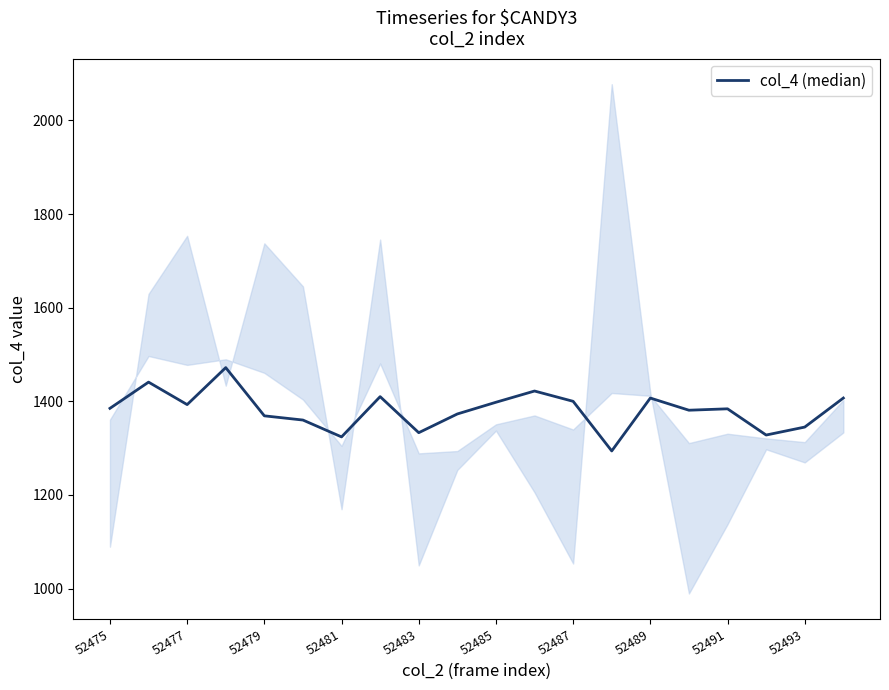

What is the smallest value displayed?

1294